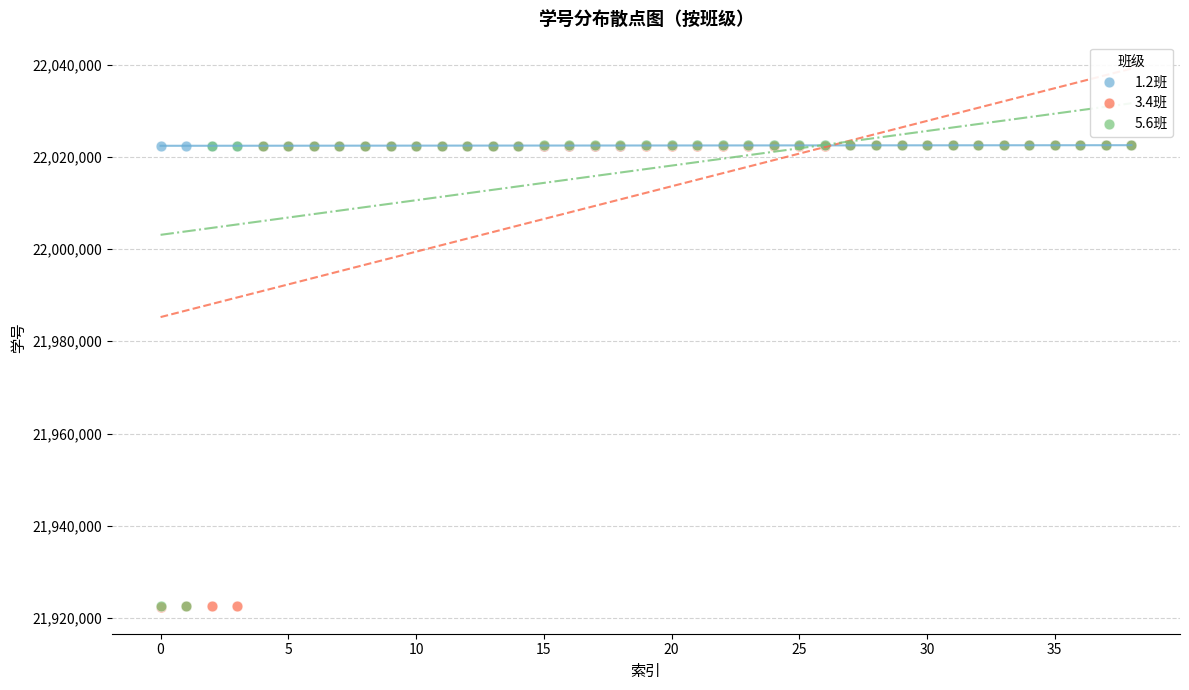

What are all the series names shown in the legend?

1.2班, 3.4班, 5.6班